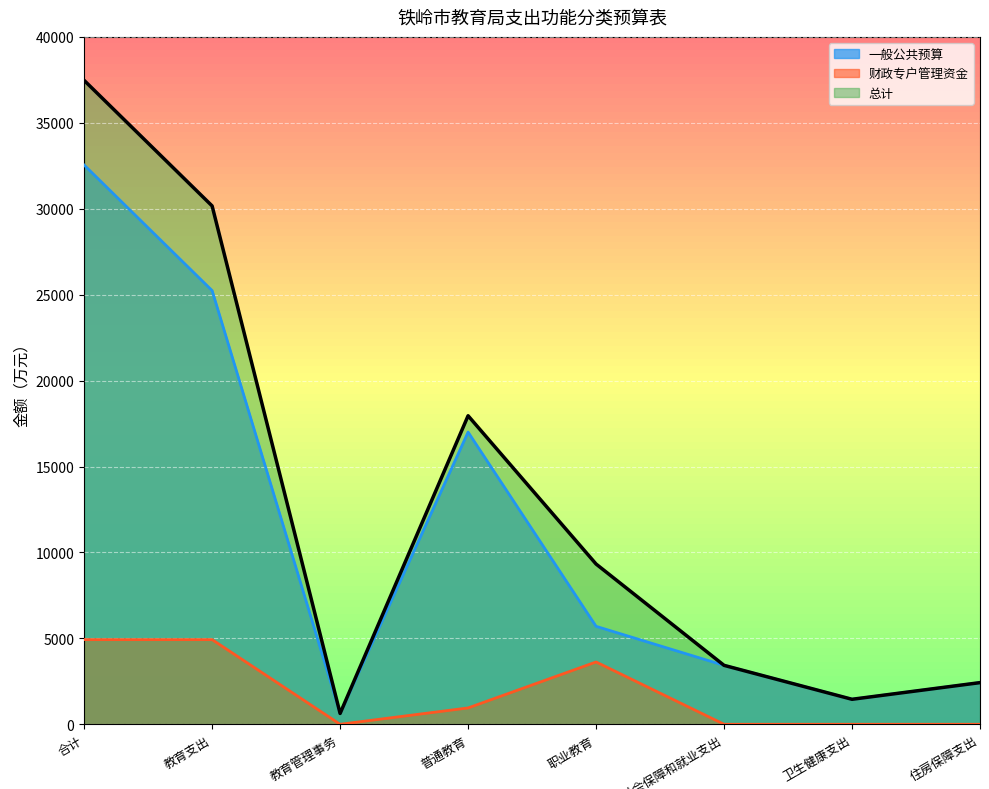

True or false: 一般公共预算 and 财政专户管理资金 intersect in this chart.

False